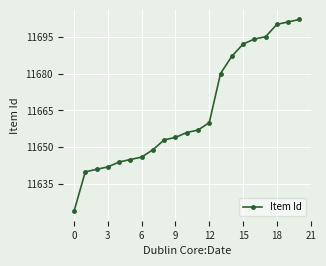

What is the difference between the second highest and minimum values?

77